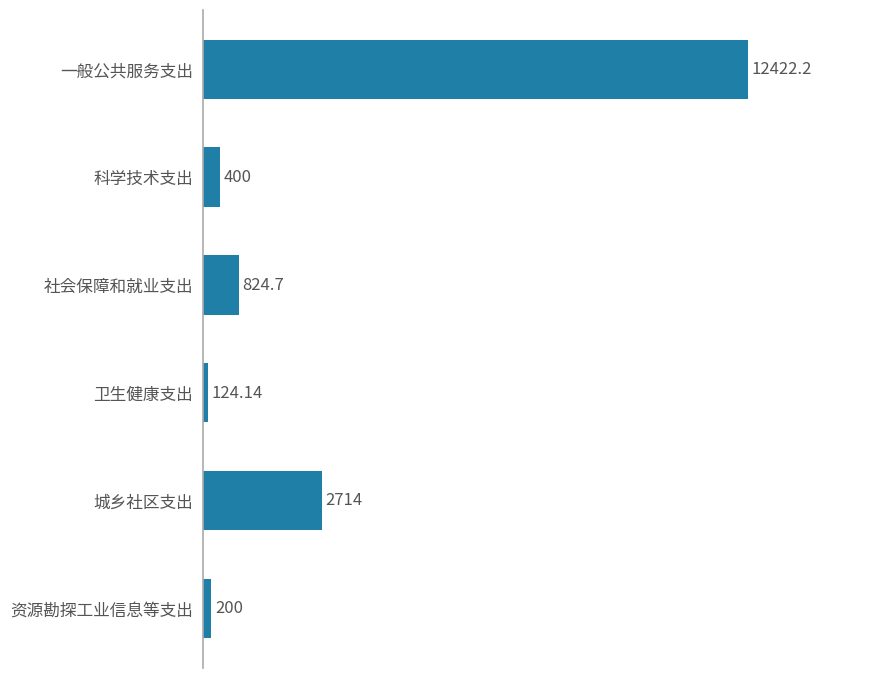

Which label corresponds to the smallest value in the chart?

卫生健康支出